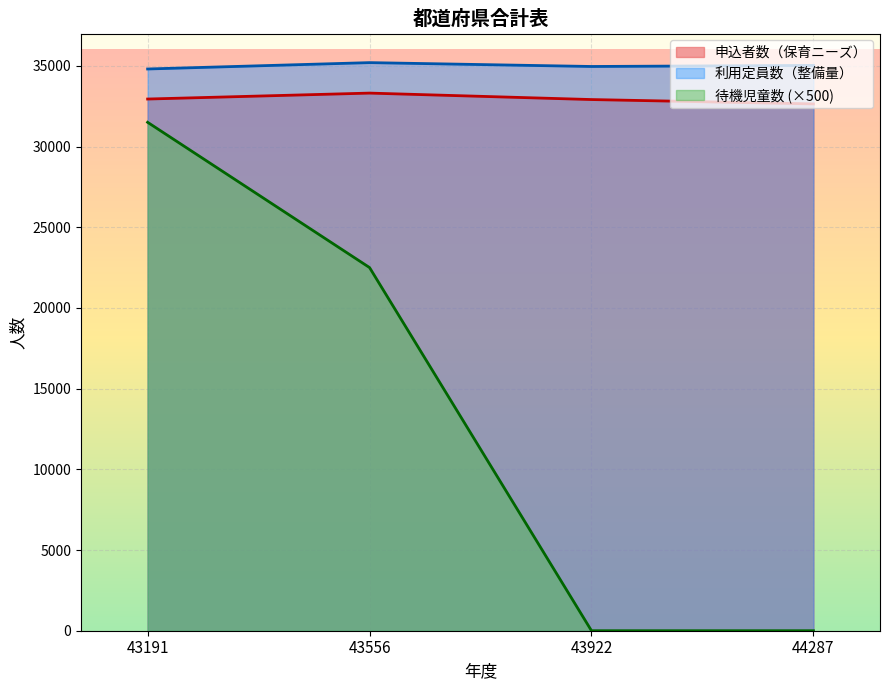

Read the 申込者数（保育ニーズ） value at 43922, to the nearest 100.

32900